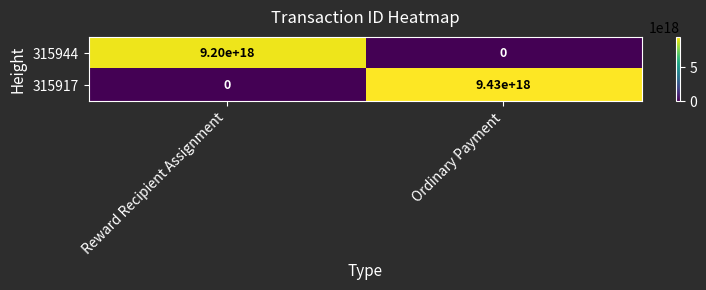

At which label is 315917 closest to 4715000000000000000?

Reward Recipient Assignment